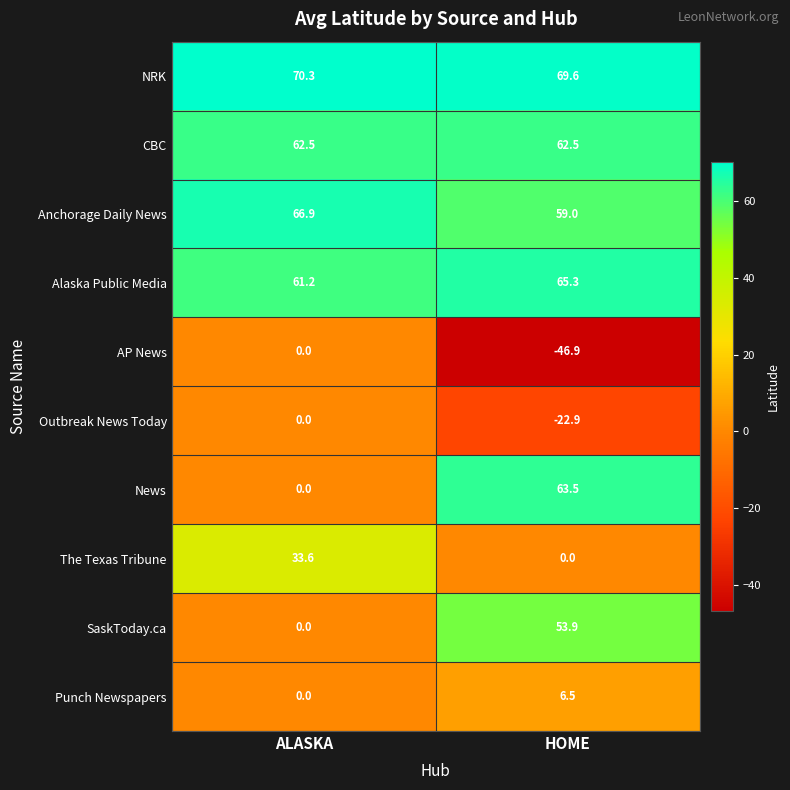

Which series has the largest range (max minus min)?

News